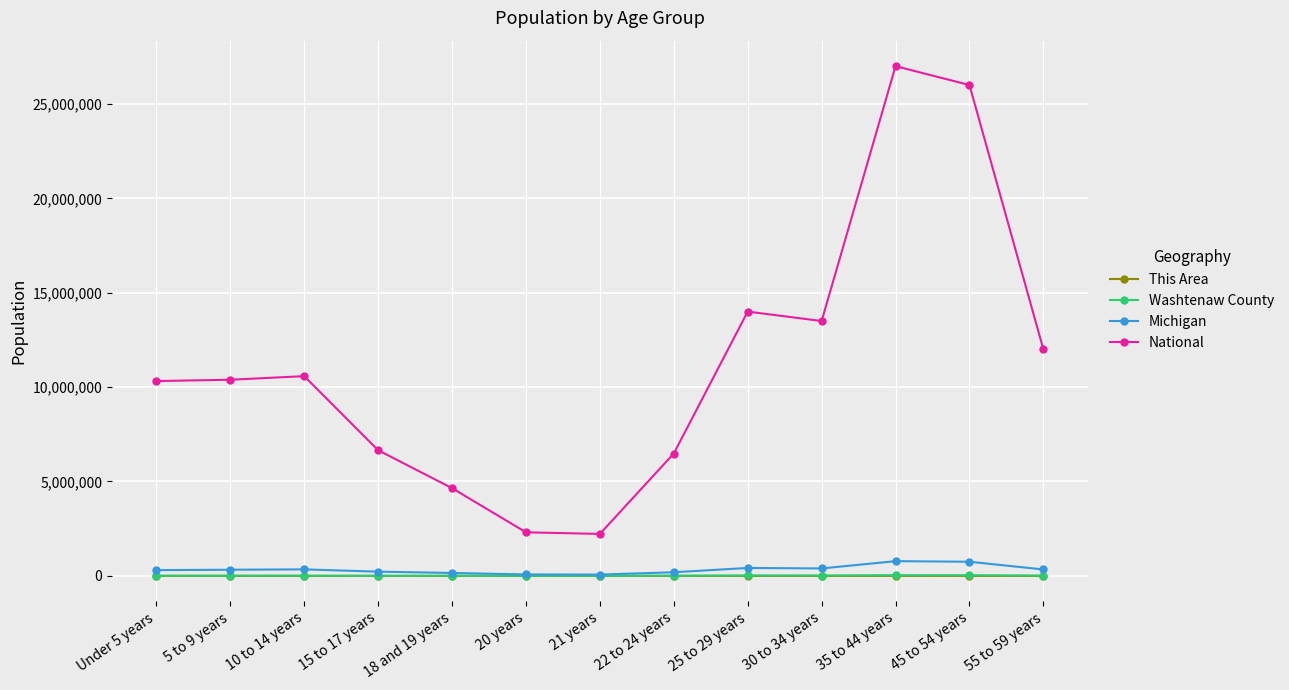

The value of National at 5 to 9 years is 17567310. True or false?

False